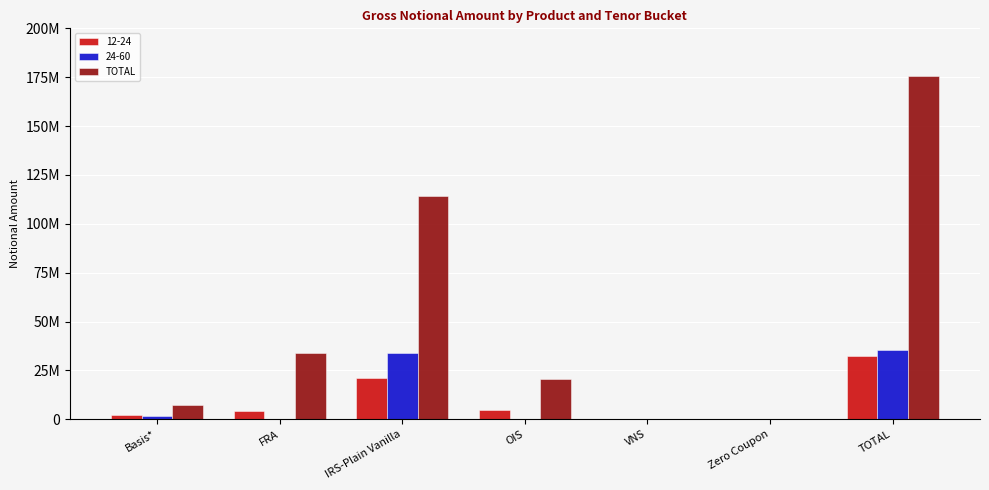

What is the maximum value shown in the chart?

175639229